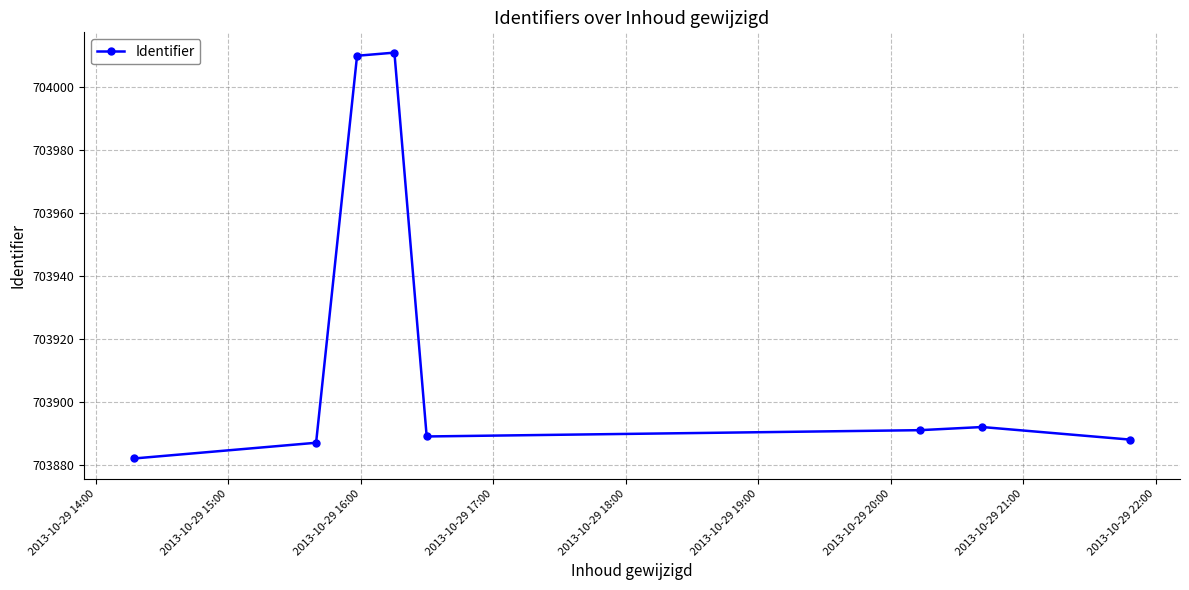

What is the maximum value shown in the chart?

704011